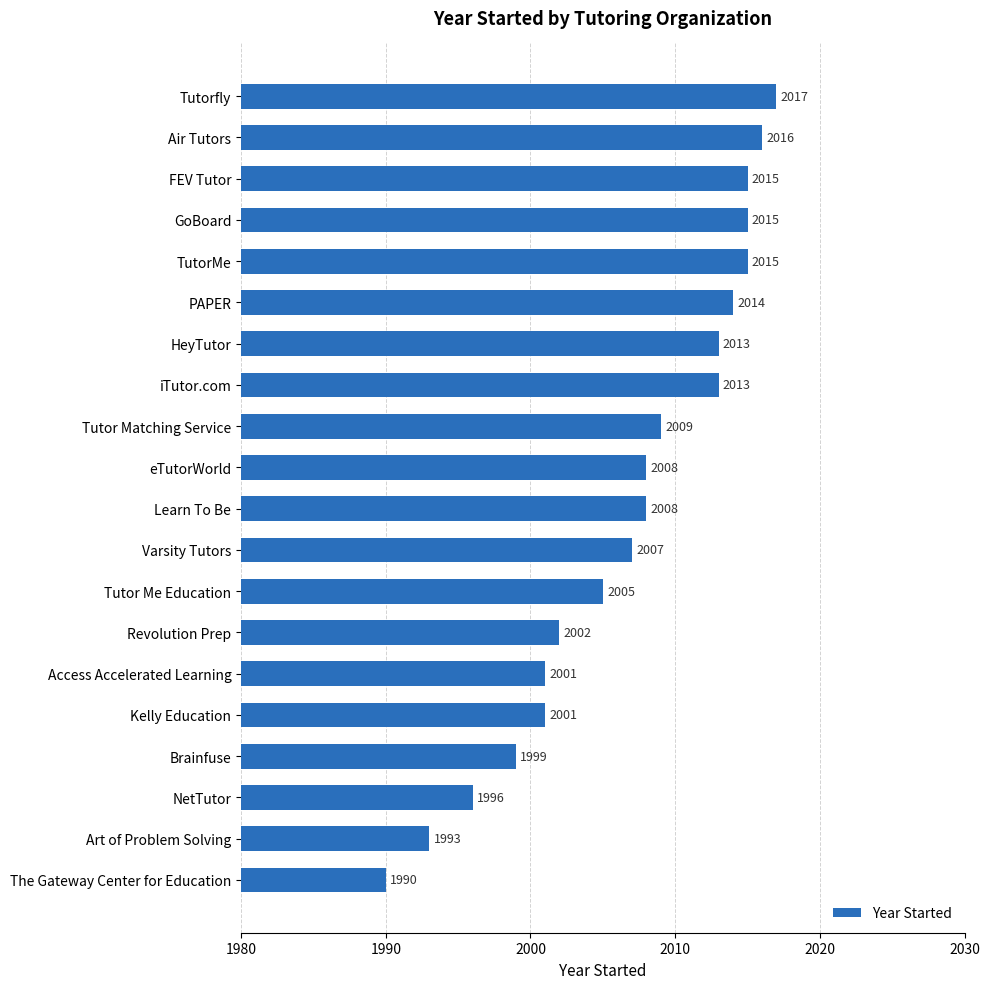

What is the sum of all values?

40137